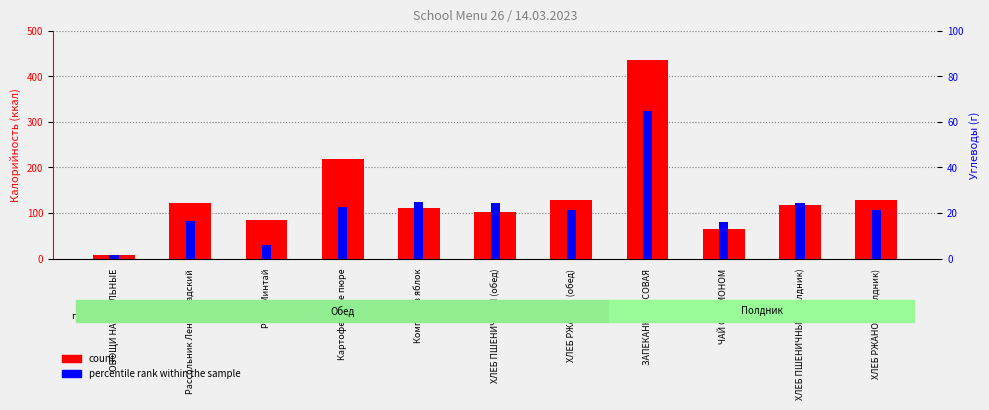

Which series changed the most between Картофельное пюре and ХЛЕБ РЖАНОЙ (полдник)?

count